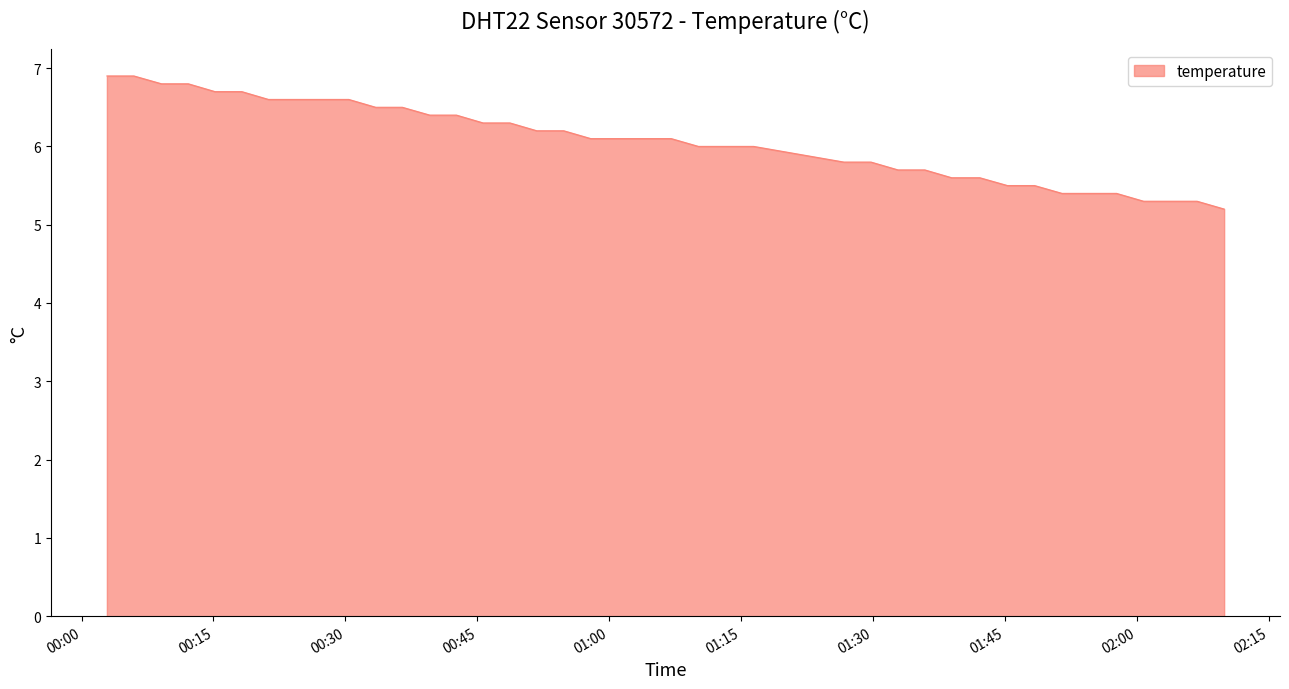

Reading left to right, list all the values displayed in this chart.

6.9	6.9	6.8	6.8	6.7	6.7	6.6	6.6	6.6	6.6	6.5	6.5	6.4	6.4	6.3	6.3	6.2	6.2	6.1	6.1	6.1	6.1	6.0	6.0	6.0	5.8	5.8	5.7	5.7	5.6	5.6	5.5	5.5	5.4	5.4	5.4	5.3	5.3	5.3	5.2